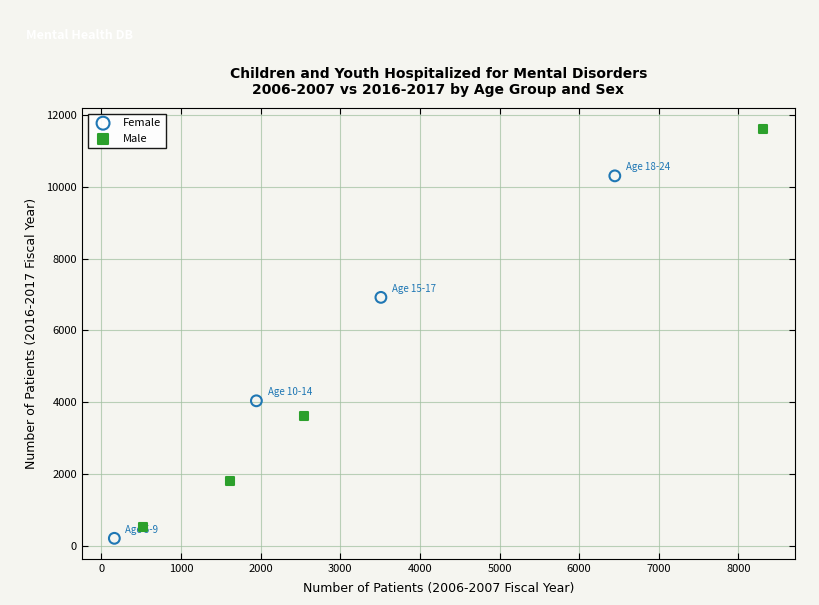

Which series has the largest Y range (max minus min)?

Male